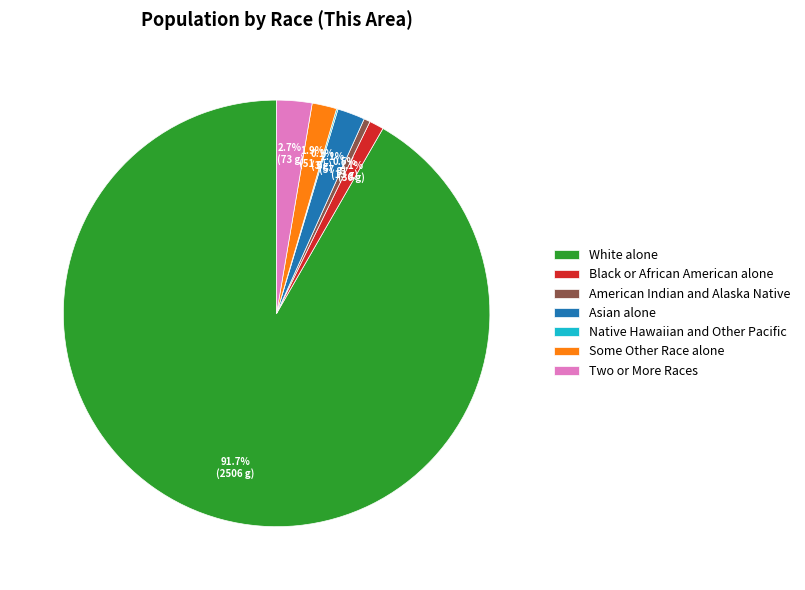

Which category has the biggest portion of the pie?

White alone